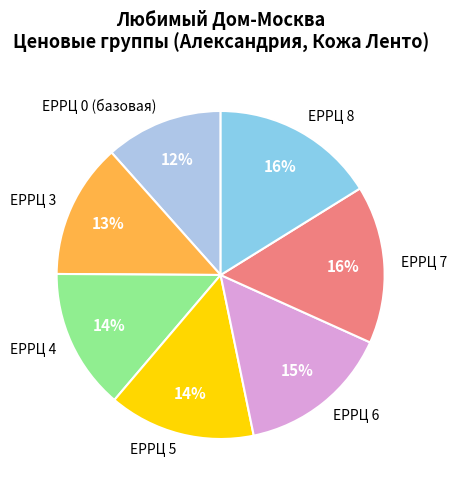

Does ЕРРЦ 4 account for over 50% of the chart?

No